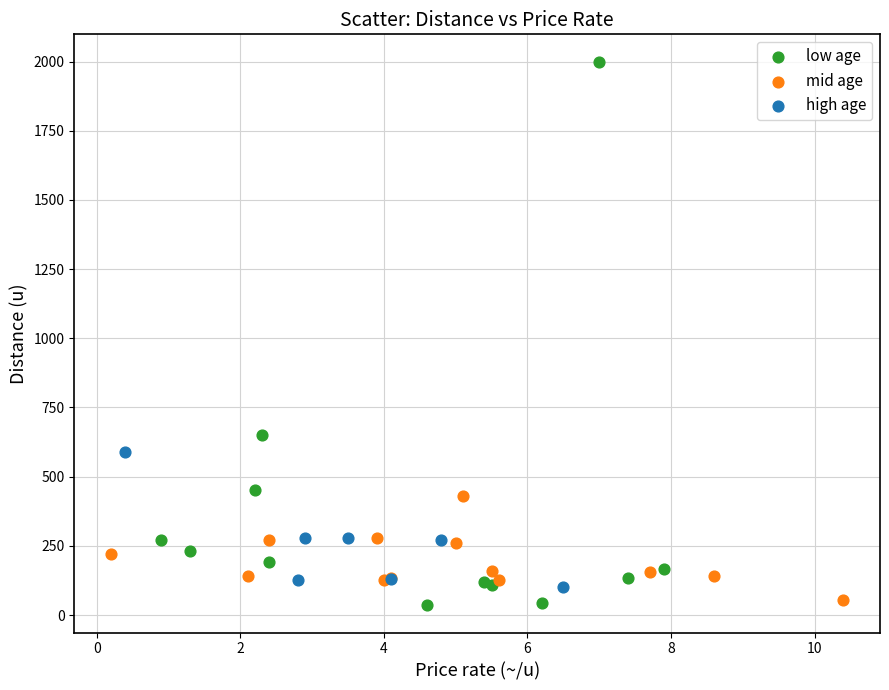

Which series reaches the maximum Y coordinate?

low age